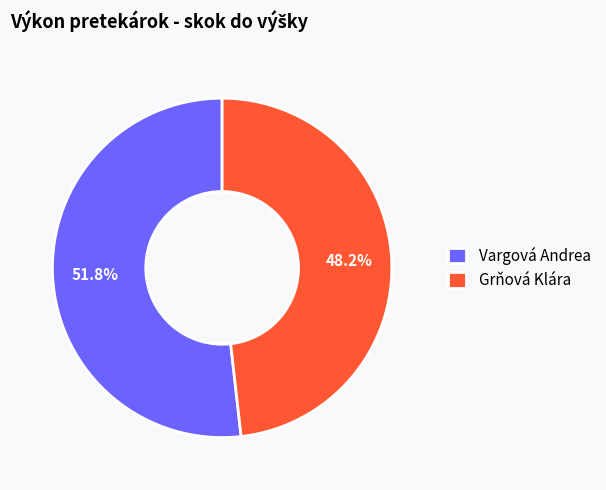

Approximately how many times larger is the value at Vargová Andrea compared to Grňová Klára?

1.1